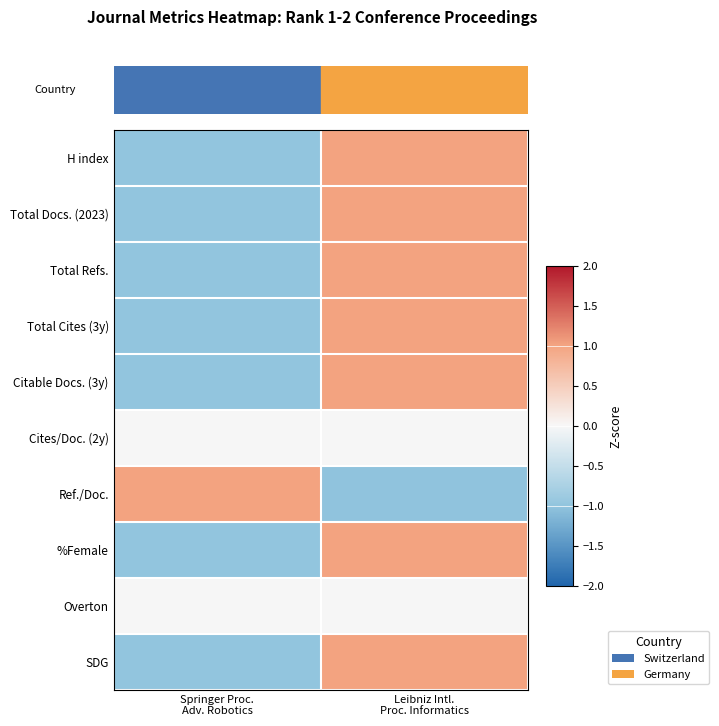

At how many categories does at least one series exceed 0?

2